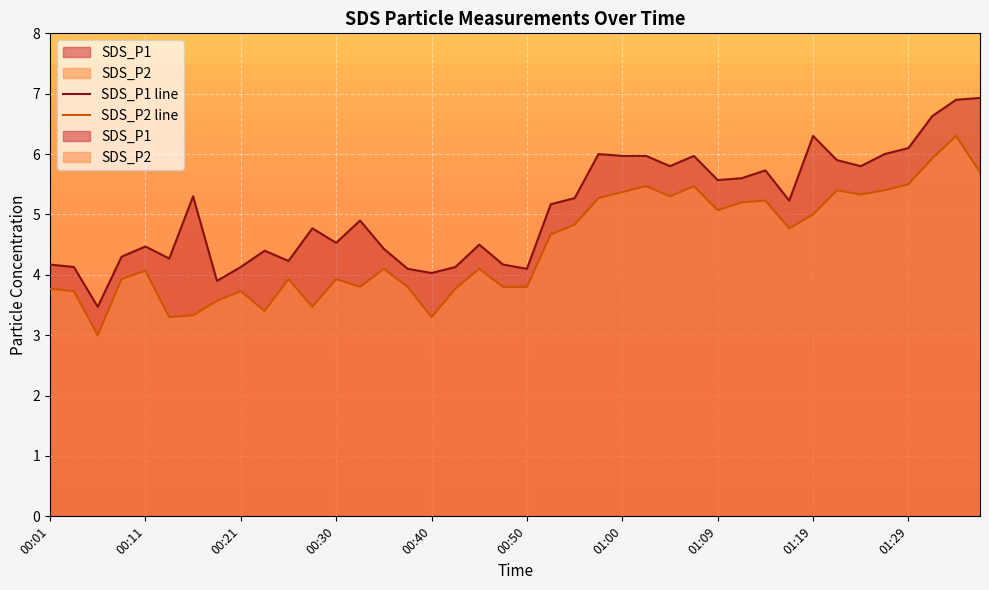

What is the sum of the SDS_P1 line values at 00:11 and 31?

9.4